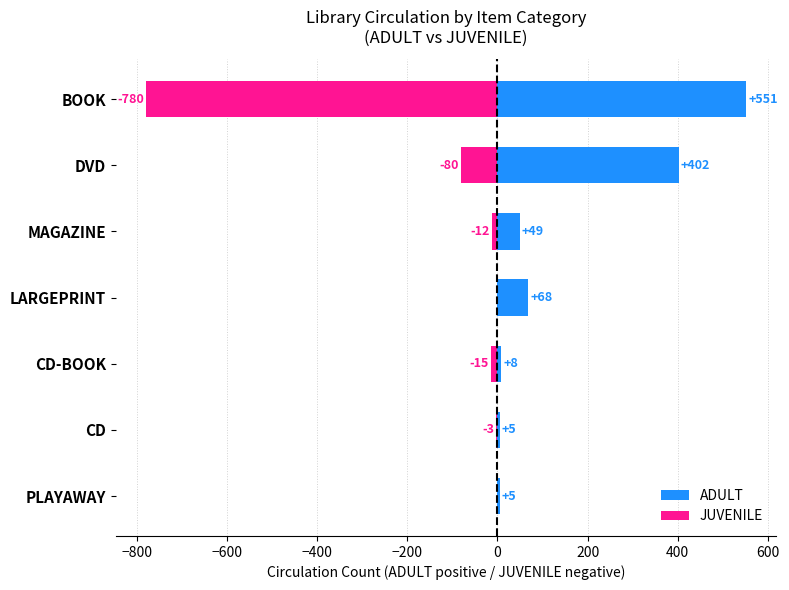

Count the number of categories in the chart.

7